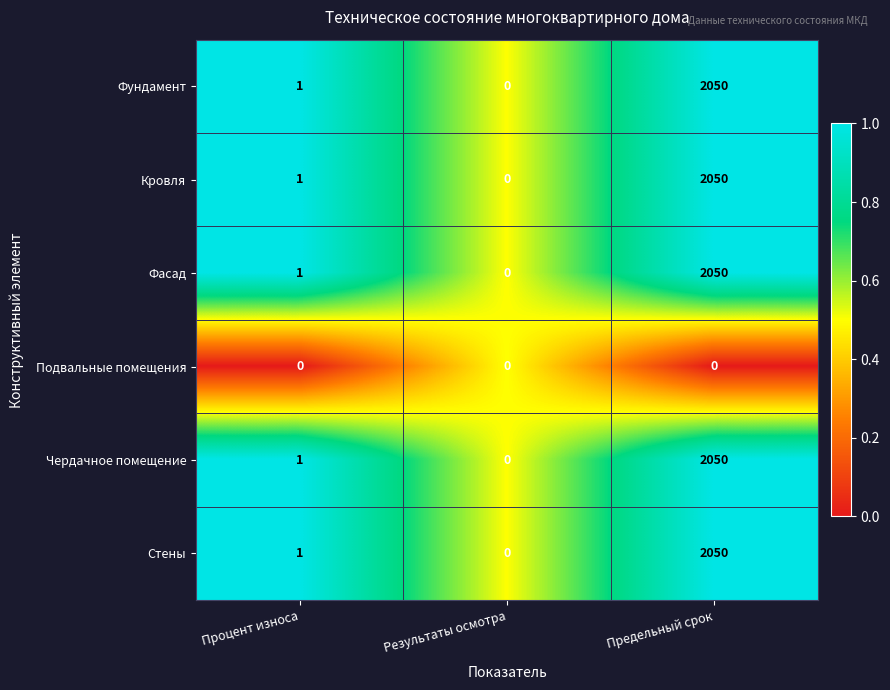

What is the difference between the Стены values at Процент износа and Предельный срок?

2049